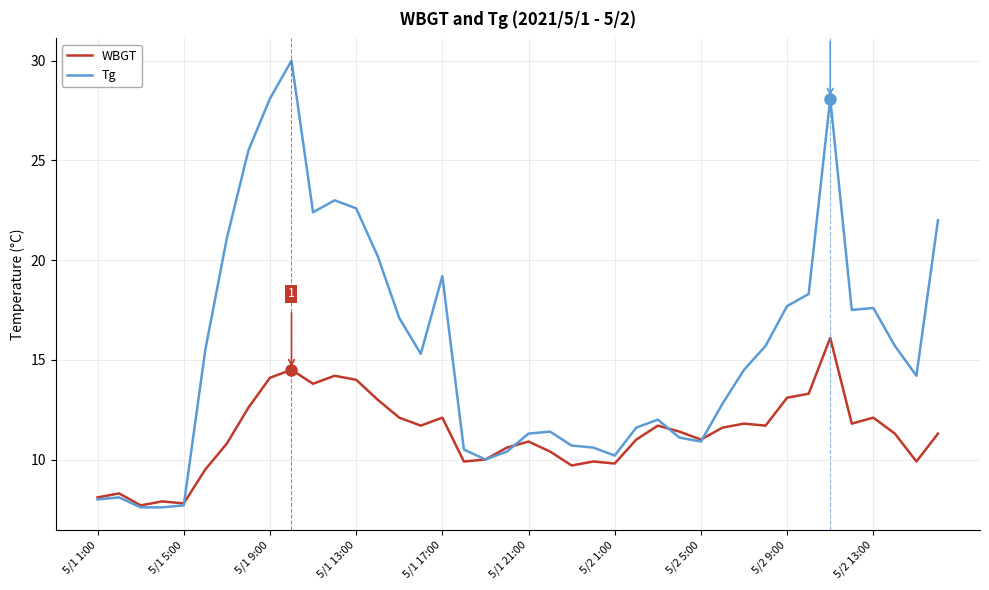

Which series has the widest spread of values?

Tg